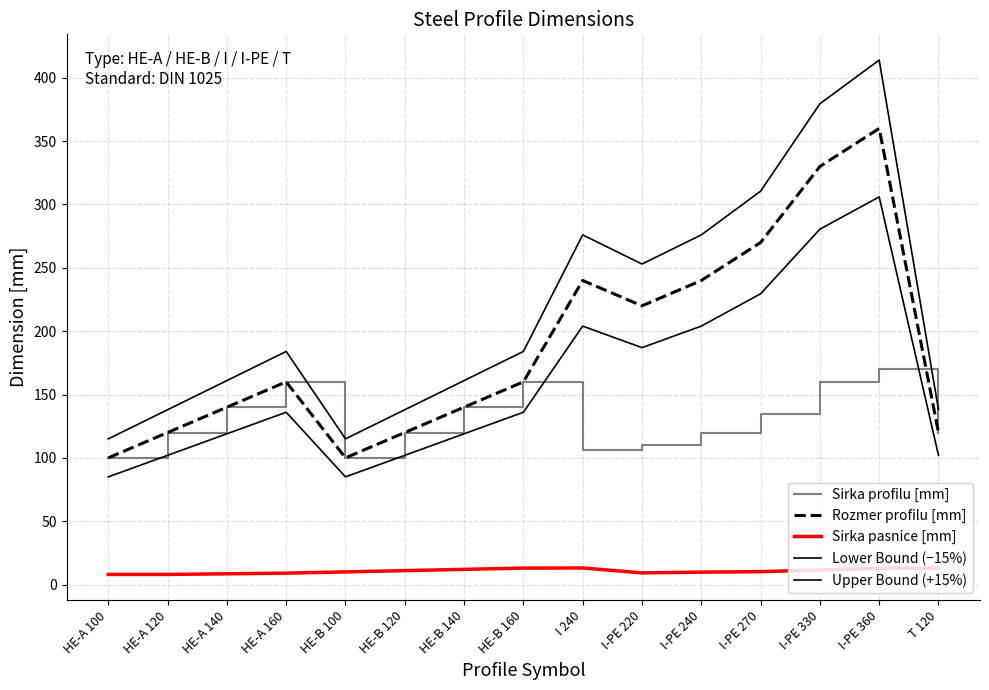

Which series has the widest spread of values?

Upper Bound (+15%)